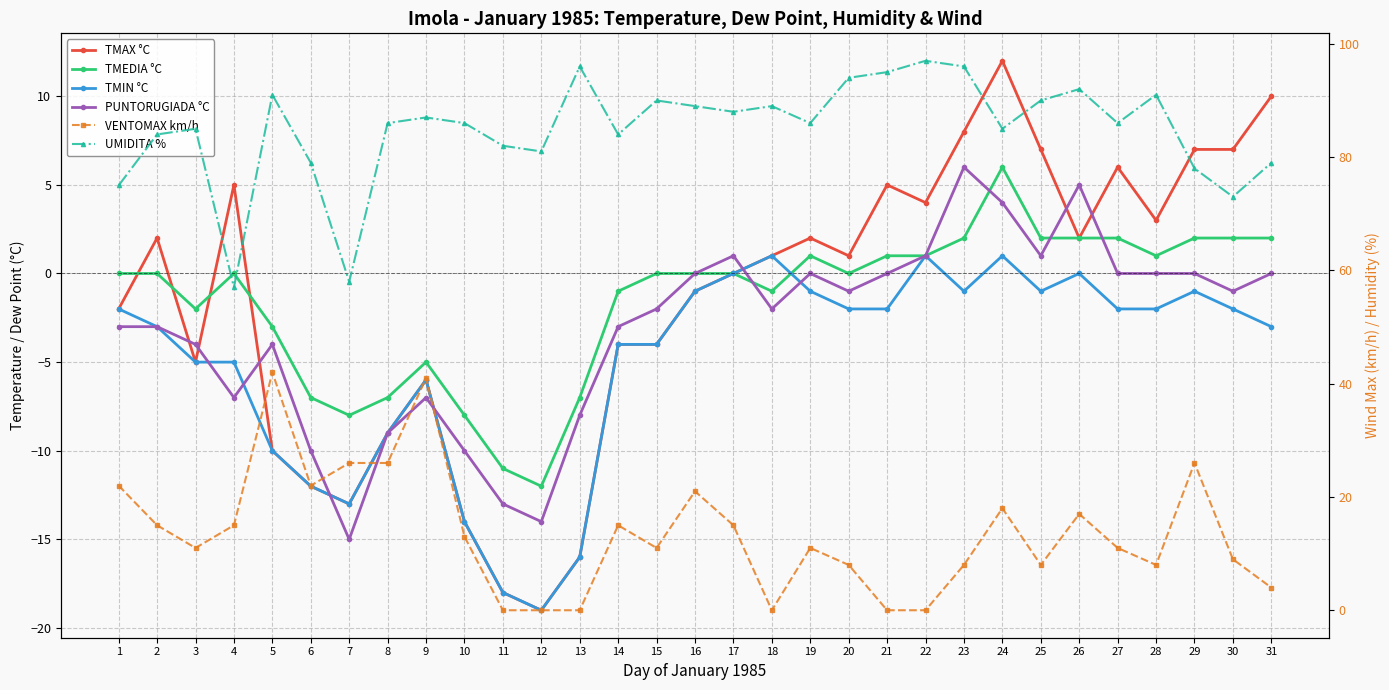

What is the sum of the TMIN °C values at 25 and 8?

-10